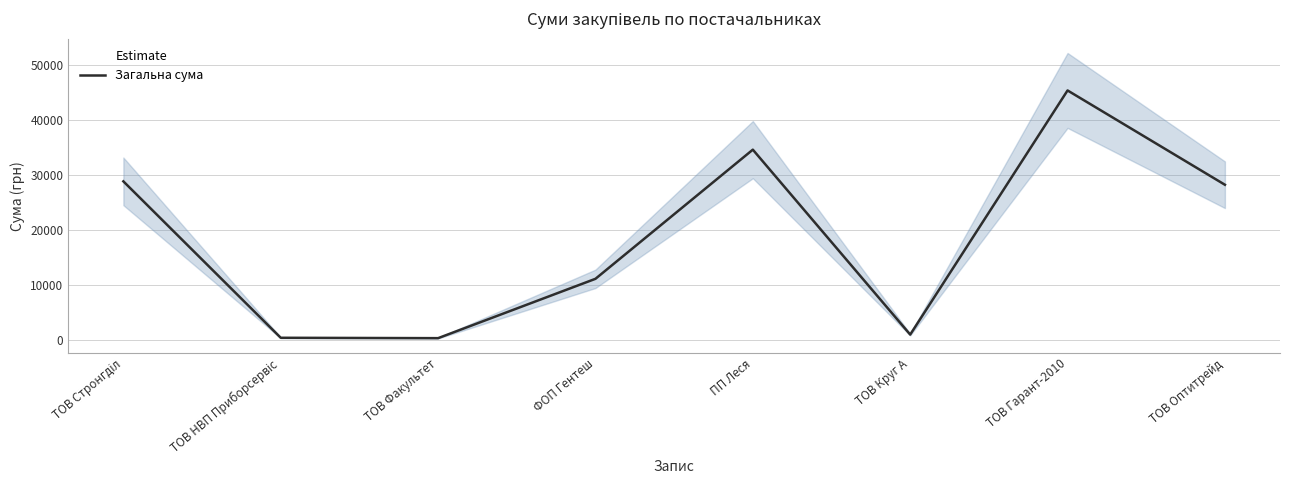

What is the difference between the maximum and second lowest values?

45005.9